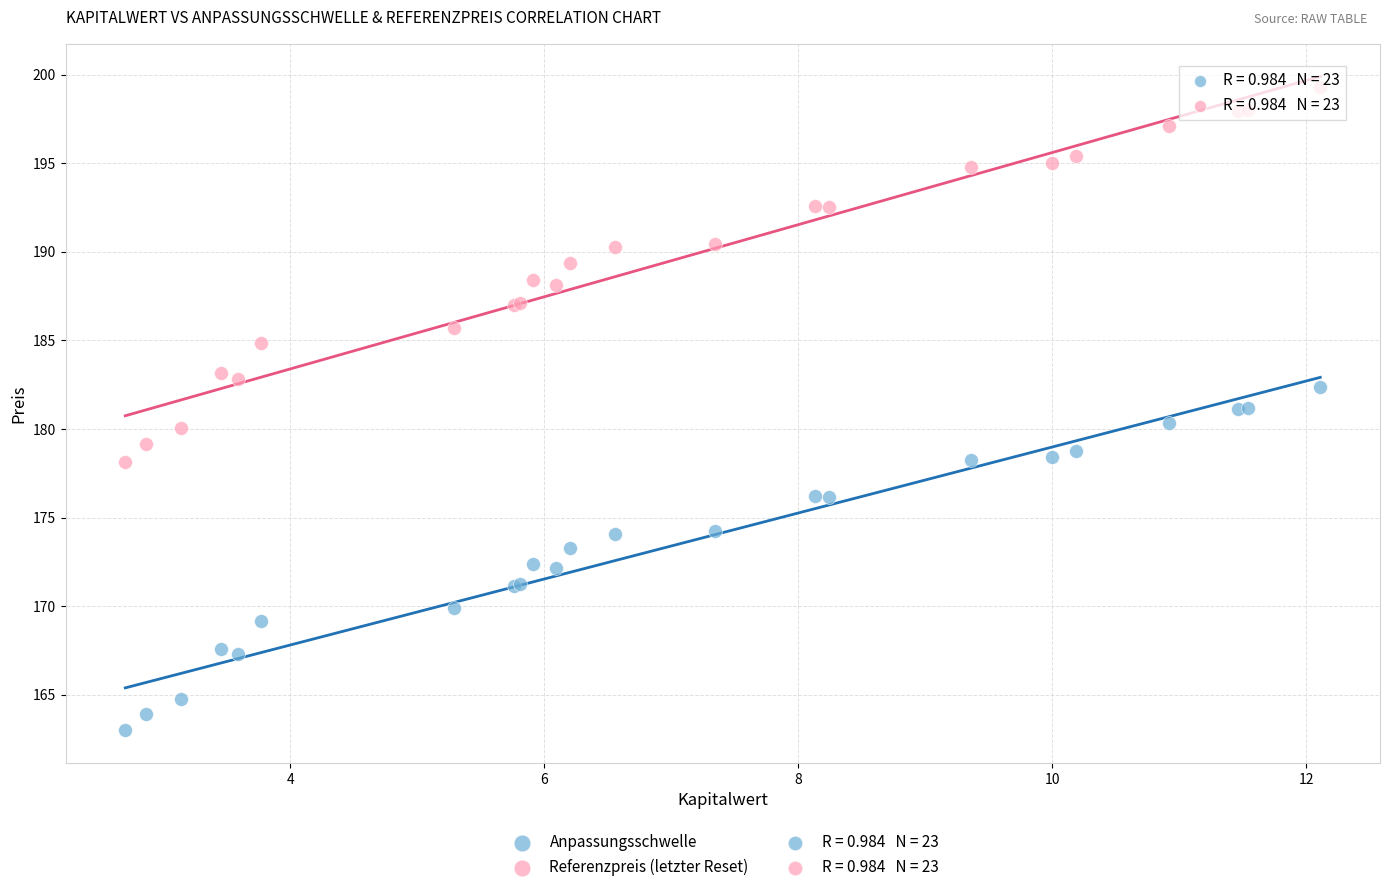

Which series contains the highest Y value?

Referenzpreis (letzter Reset)